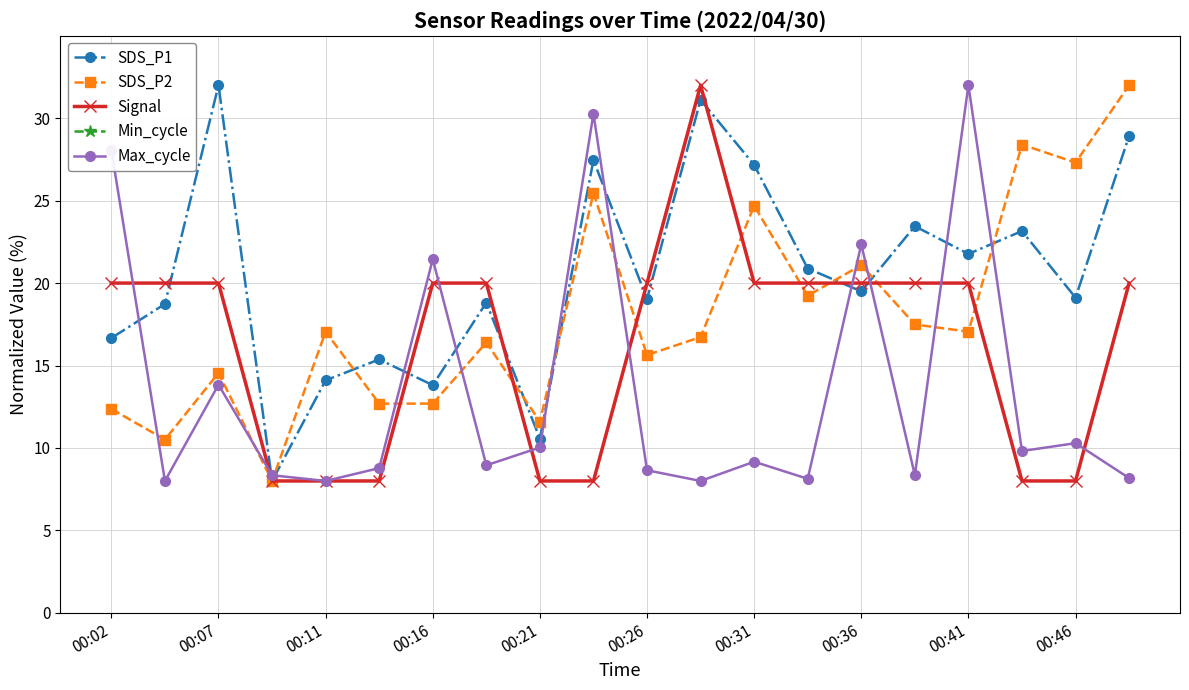

What is the sum of the SDS_P2 values at 17 and 19?

60.4